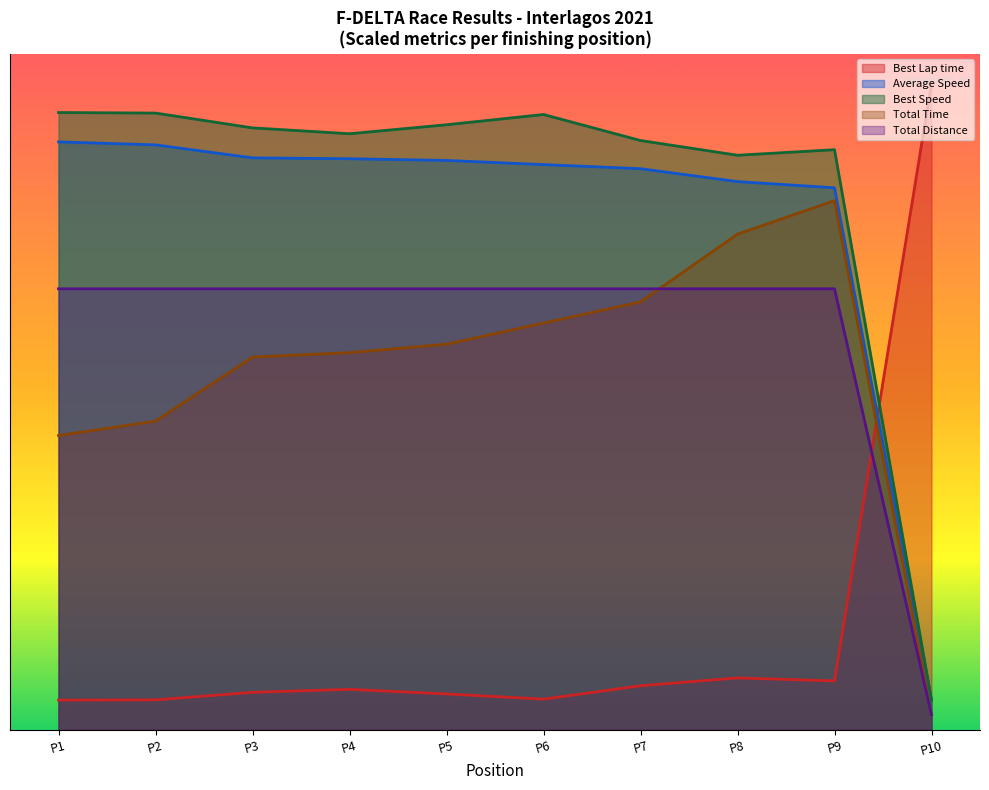

What are all the series names shown in the legend?

Best Lap time, Average Speed, Best Speed, Total Time, Total Distance